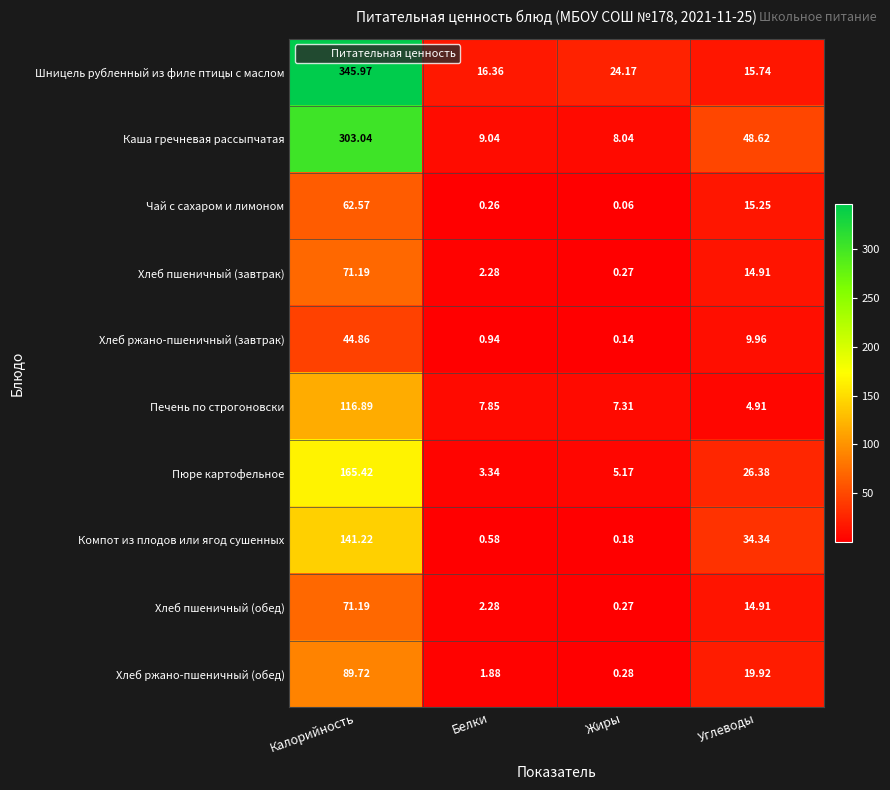

Where does the Пюре картофельное series first go above 26?

Калорийность